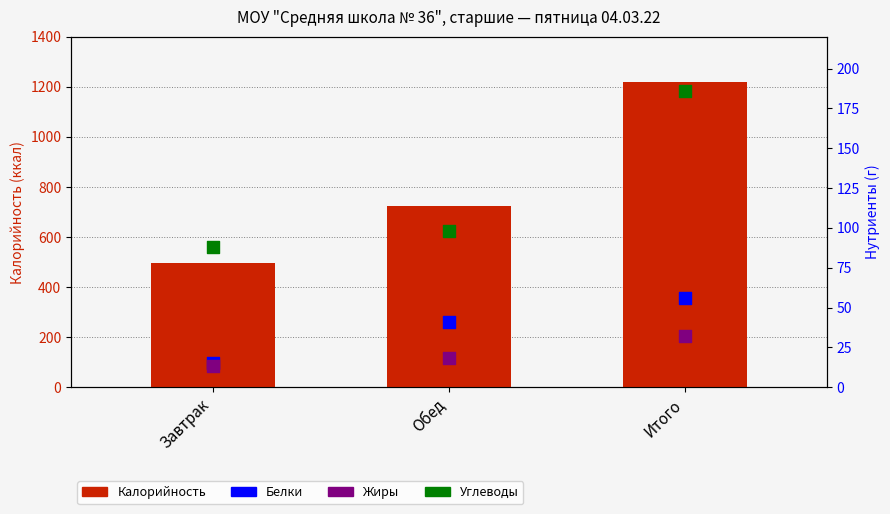

Which series has the largest total across all categories?

Калорийность